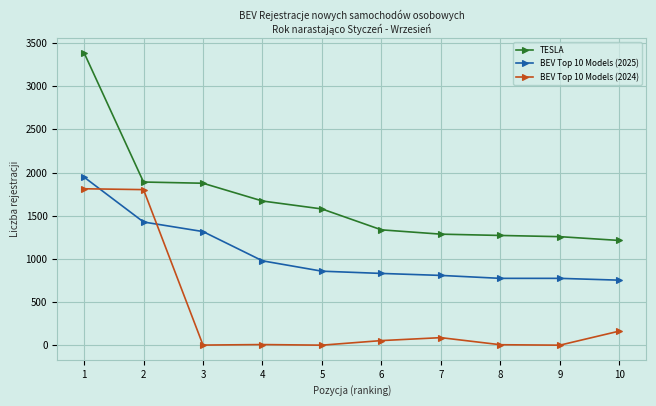

The value of TESLA at 8 is 2199. True or false?

False